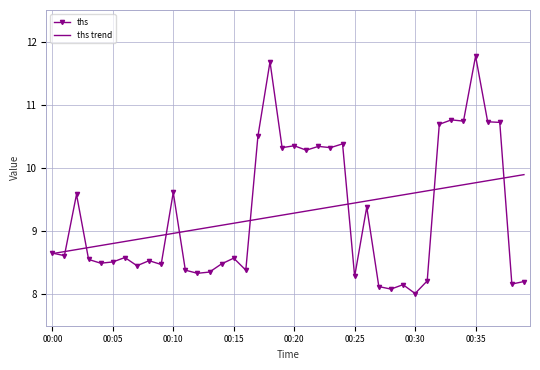

In ths, how many points are lower than both neighbors (excluding endpoints)?

14